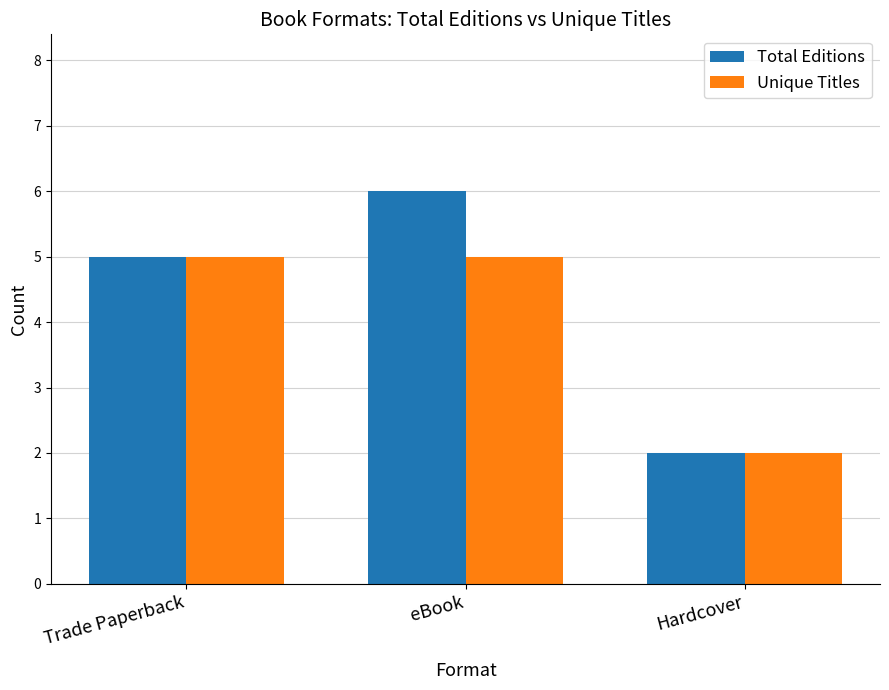

Which category has the highest value across all series?

eBook